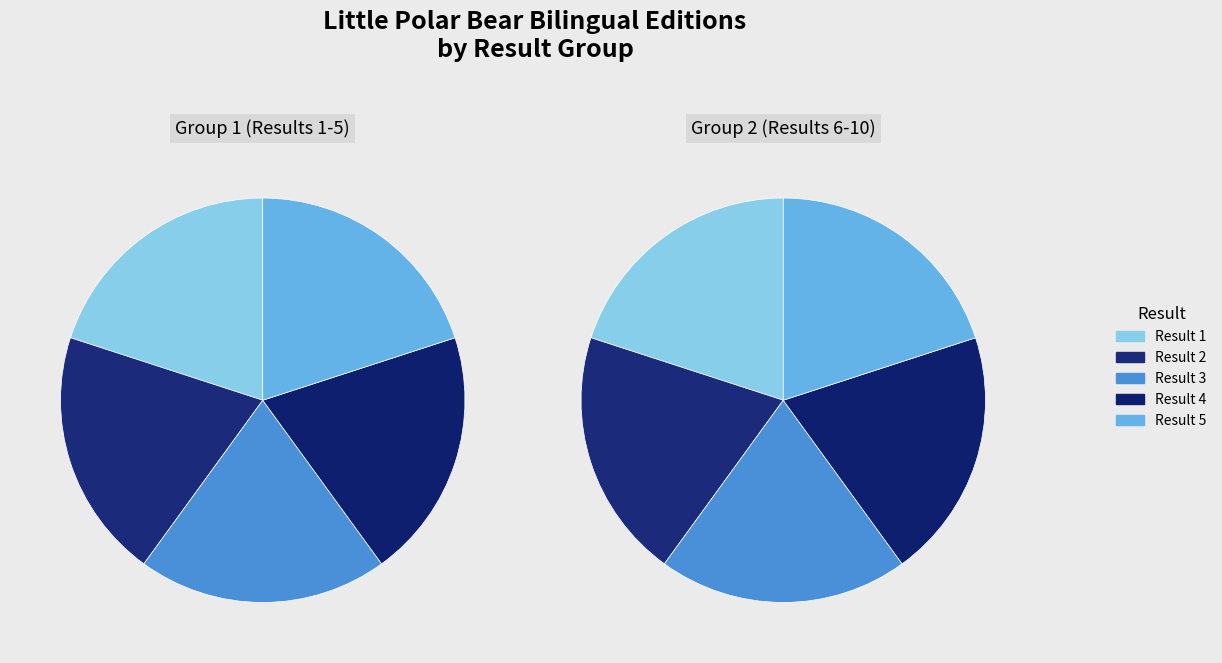

Is there any slice that represents more than half of the pie?

No